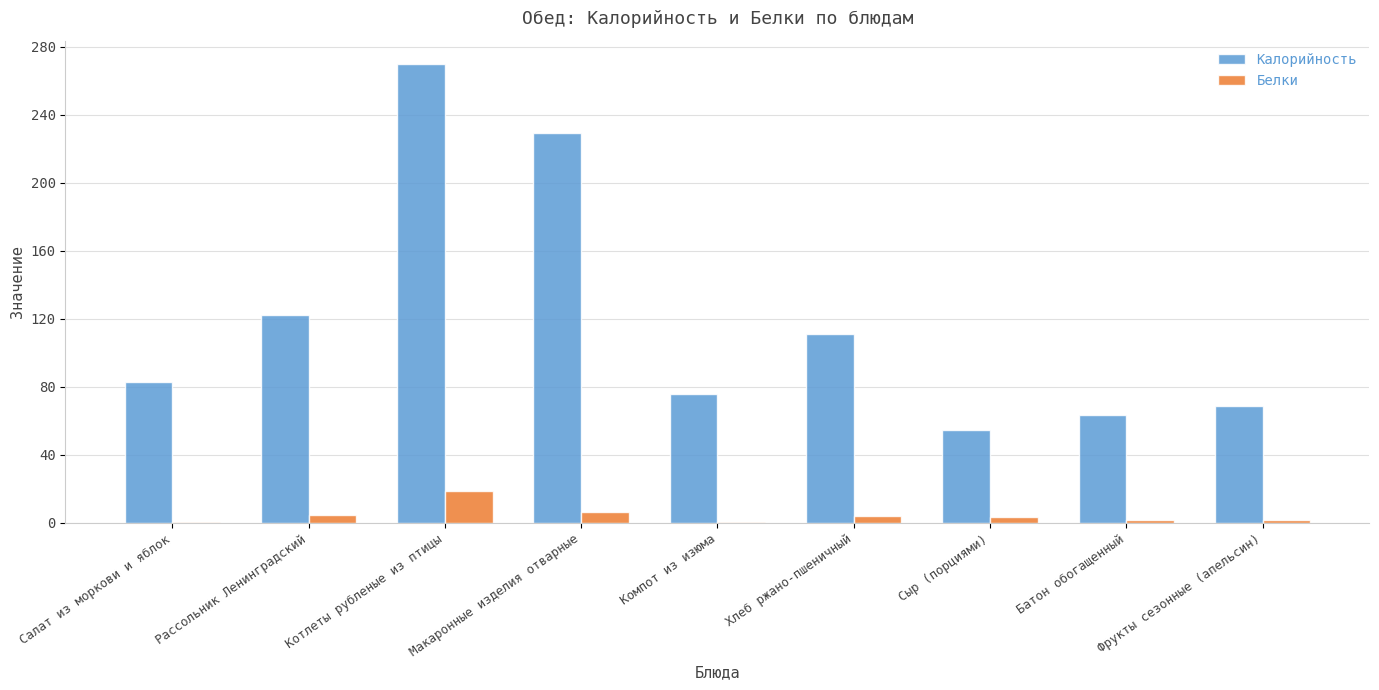

Count the number of categories in the chart.

9